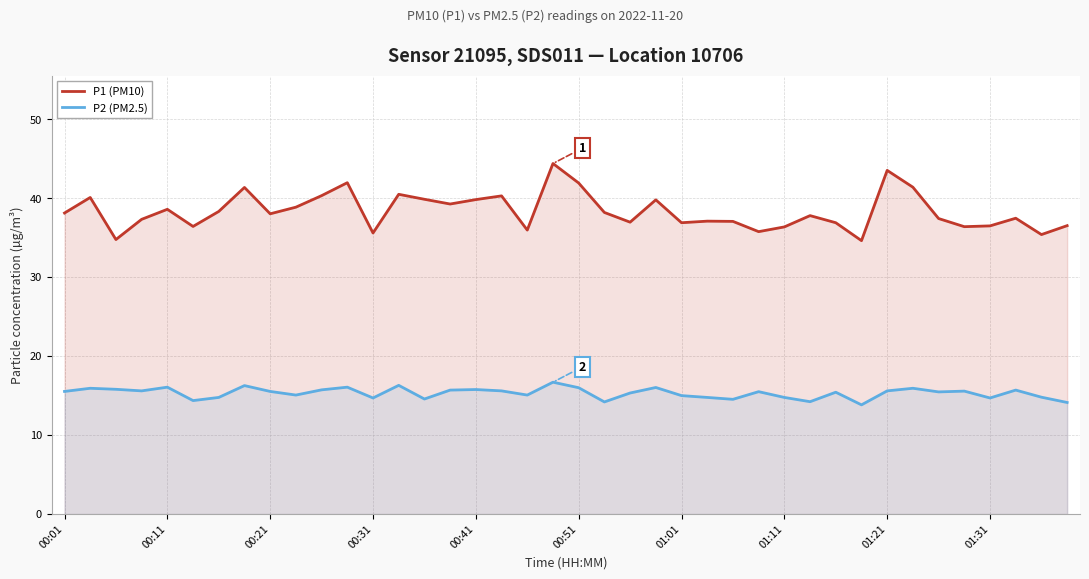

What is the spread (max minus min) of values at 00:11?

22.5